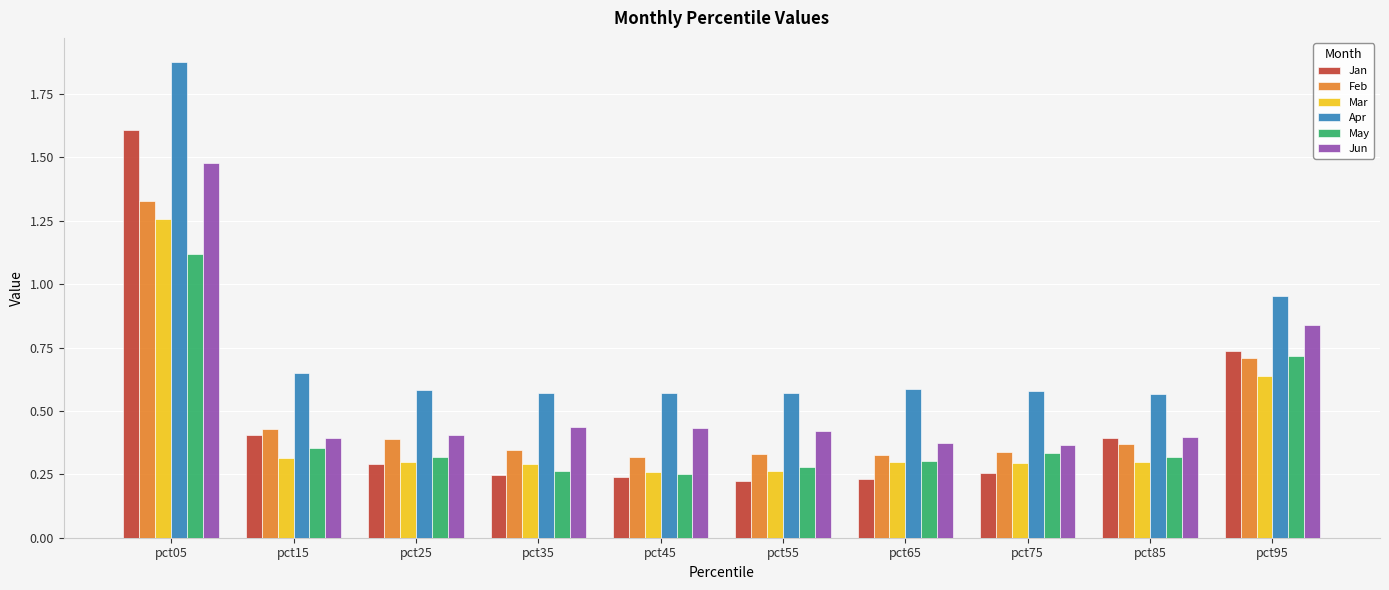

Is it true that May equals 0.3 at pct35?

True